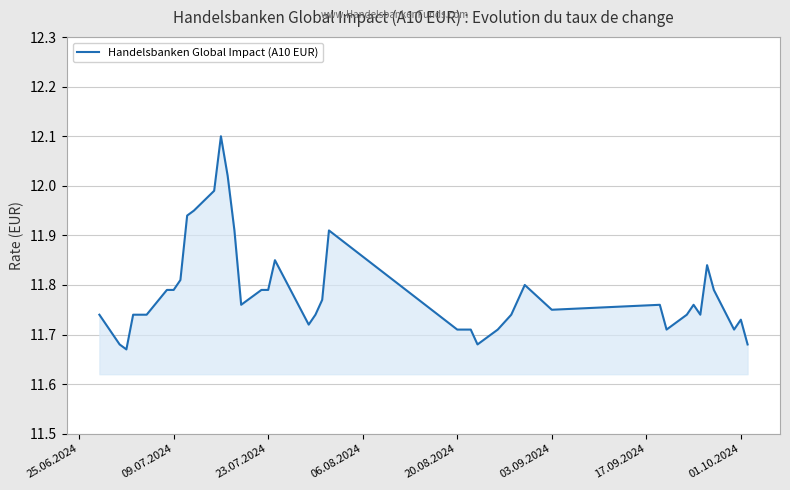

How many lines are shown in the chart?

1